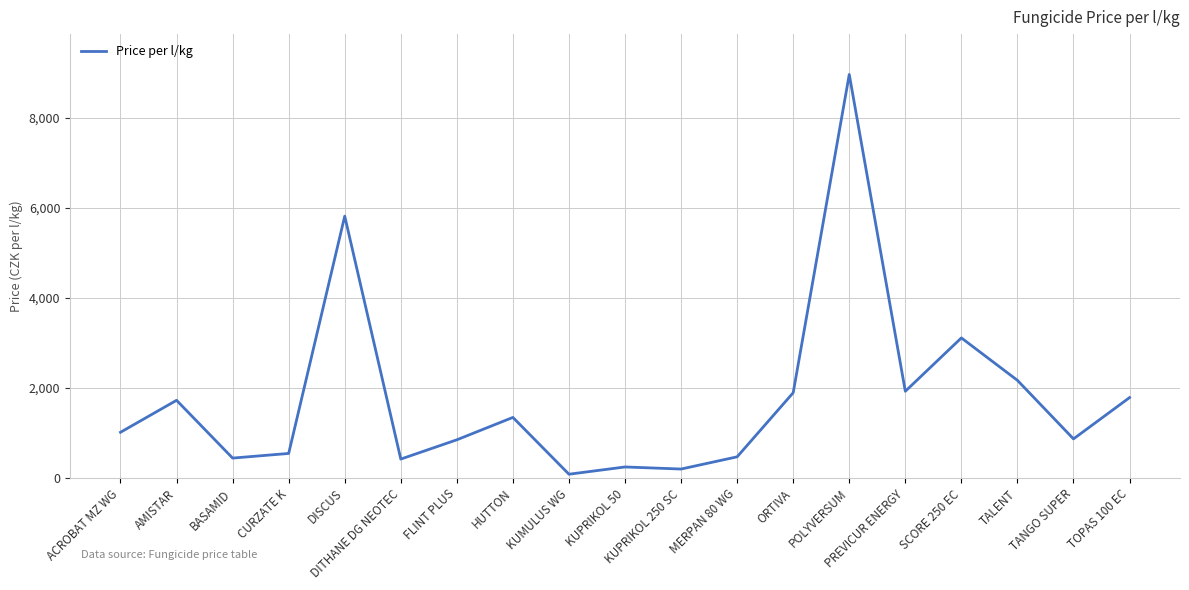

Where is the data nearest to the value 4521?

DISCUS